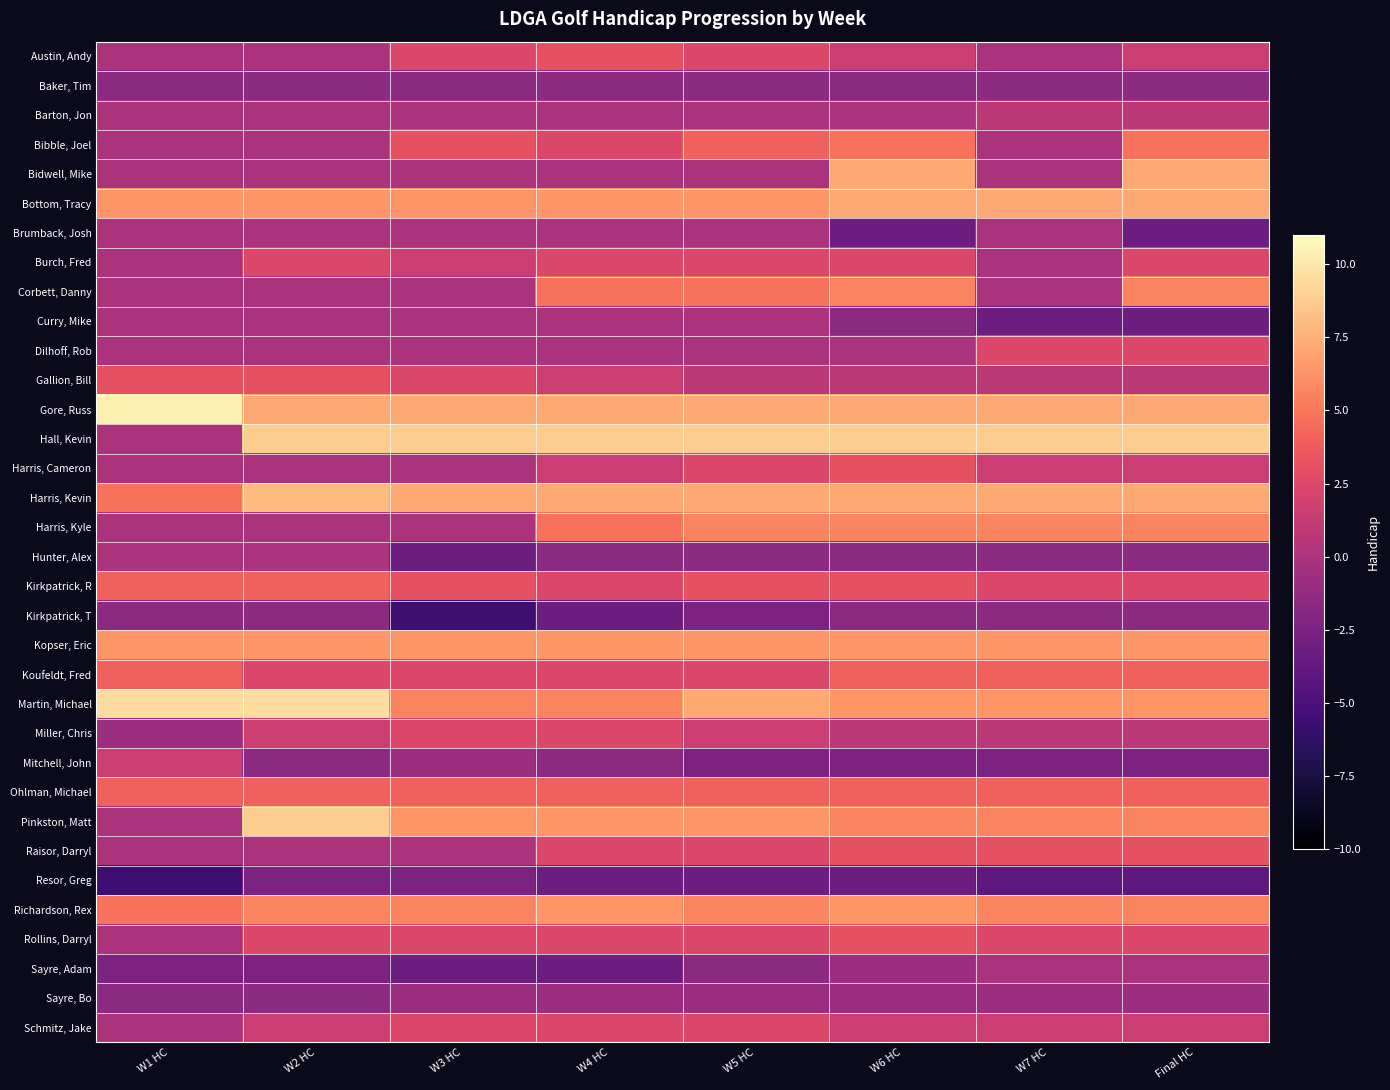

Which has a higher value, W7 HC or W3 HC?

W3 HC